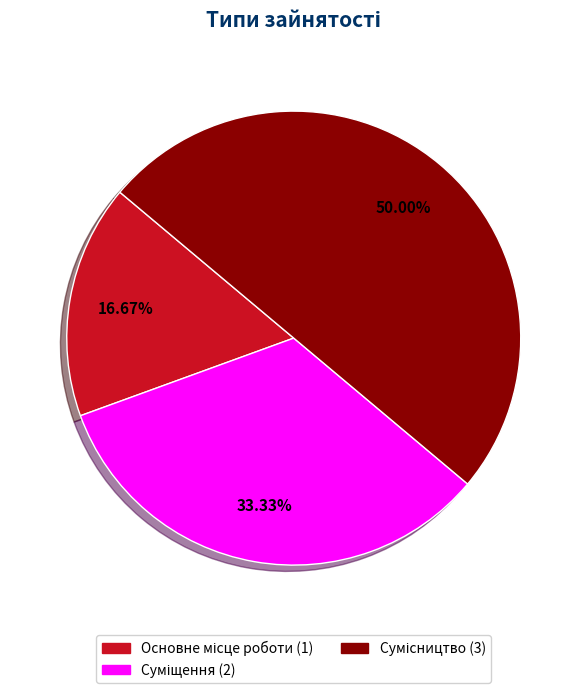

How many slices are in this pie chart?

3